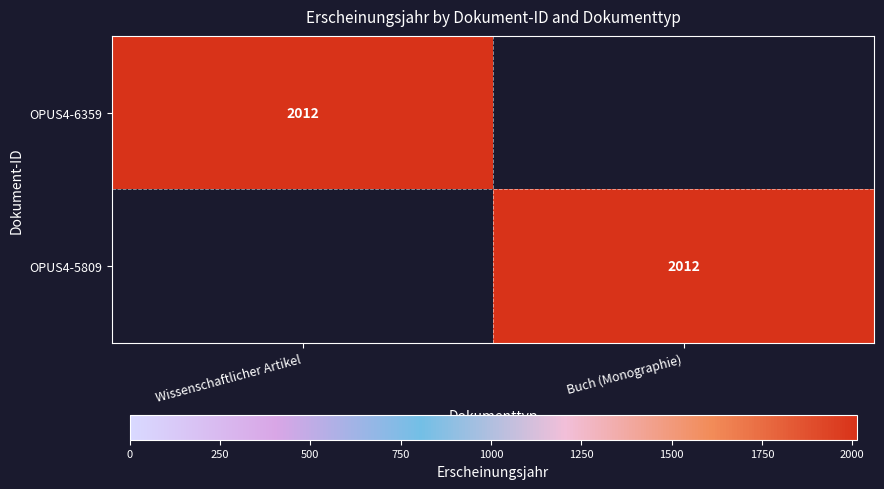

True or false: OPUS4-6359 has a value of 2625 at Wissenschaftlicher Artikel.

False